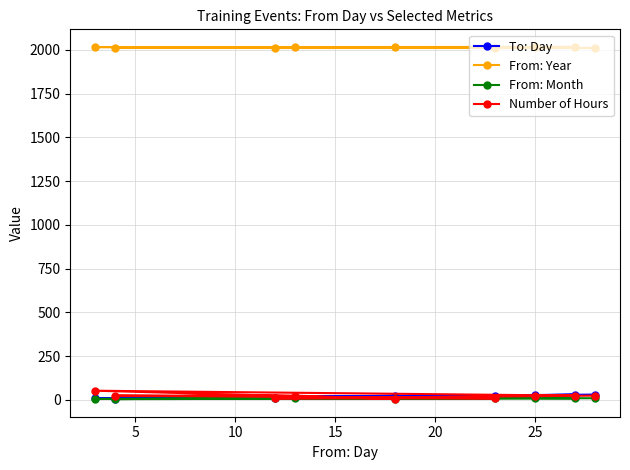

At how many categories does at least one series exceed 773?

9